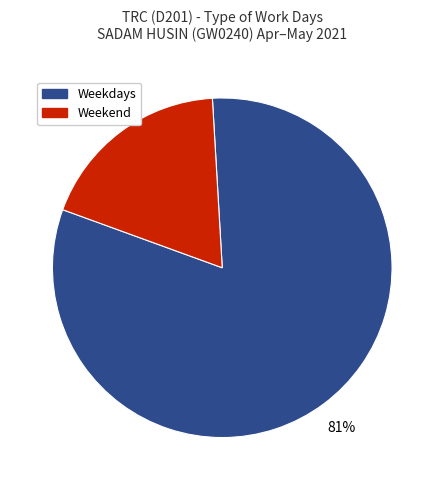

Does any single category account for the majority?

Yes